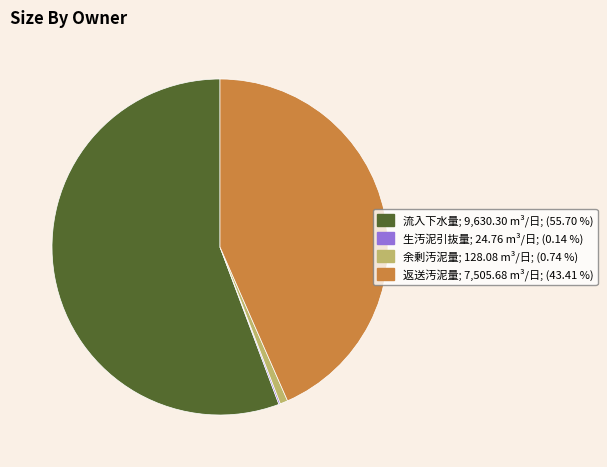

Does any single category account for the majority?

Yes